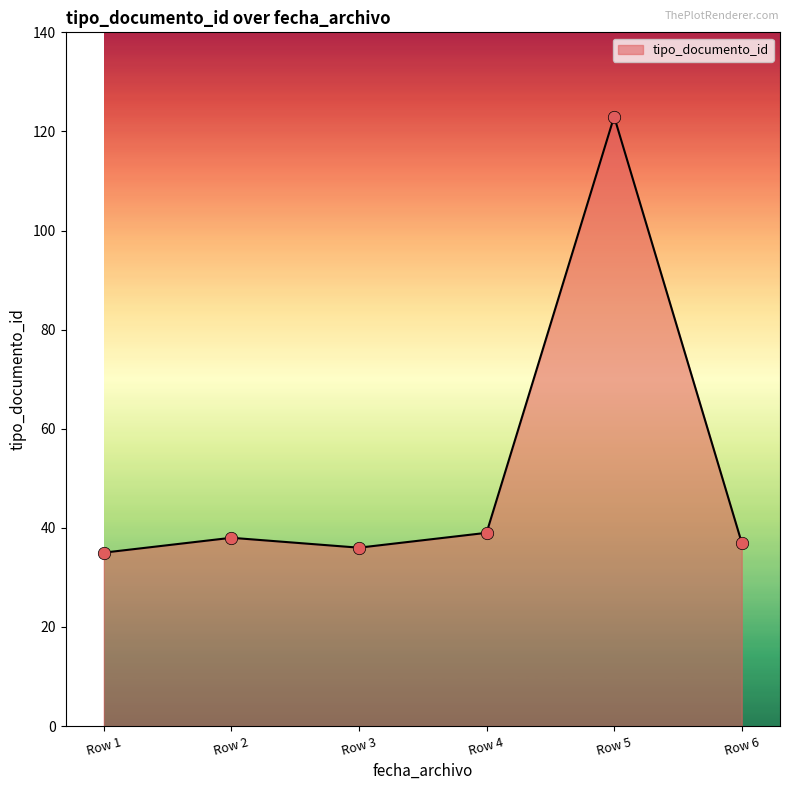

What is the change in value from Row 3 to Row 4?

+3